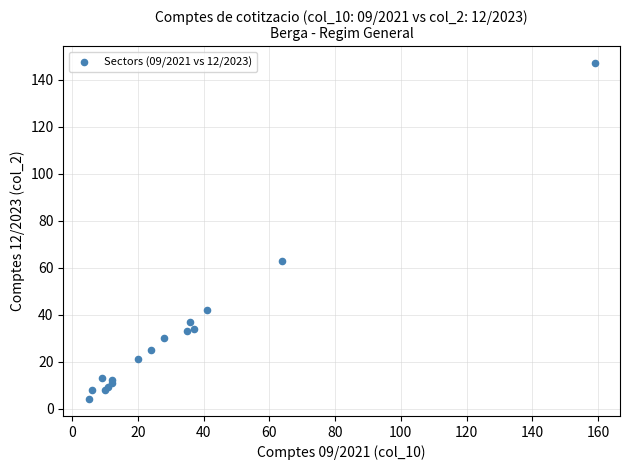

What Y value in the scatter plot is closest to 75?

63